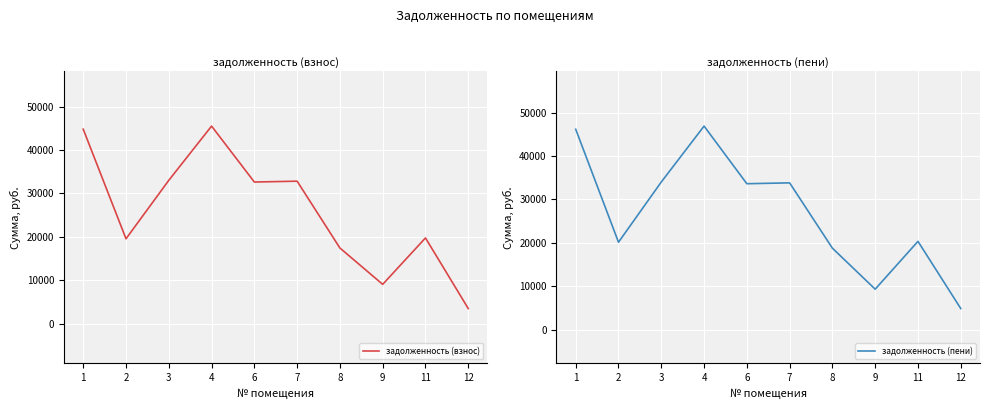

True or false: задолженность (взнос) and задолженность (пени) intersect in this chart.

False